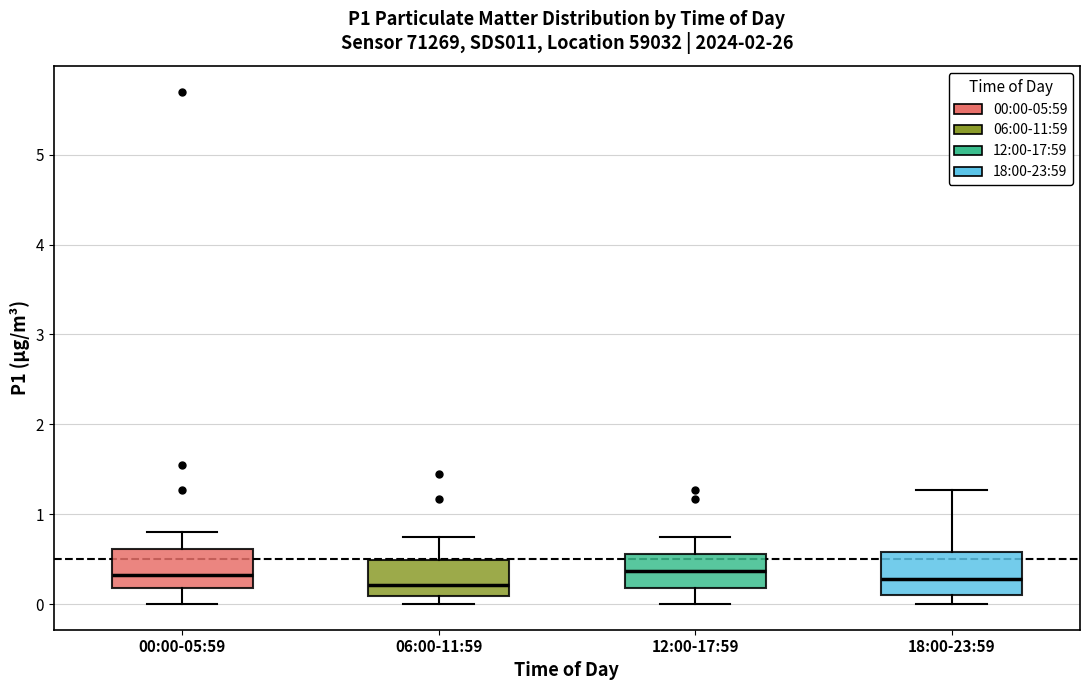

Where does the median line of the box for 18:00-23:59 sit on the y-axis? The values are not printed on the chart, so give them approximately, as read against the axis.

0.3